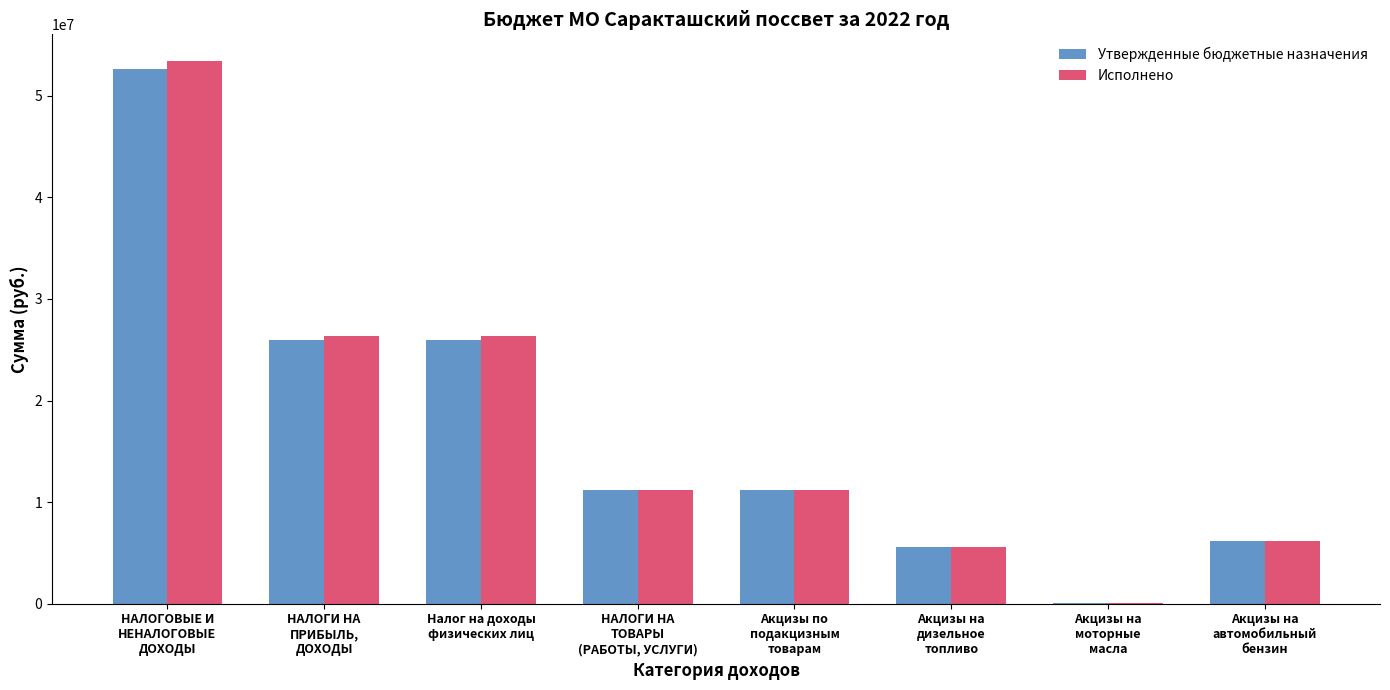

How many groups of bars are there?

8